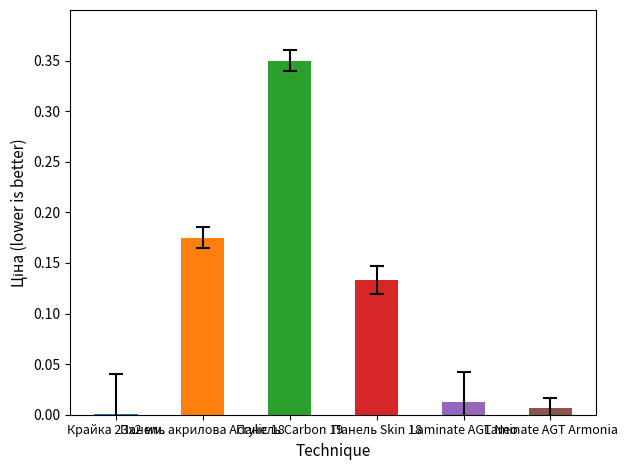

How many distinct data groups are displayed?

1